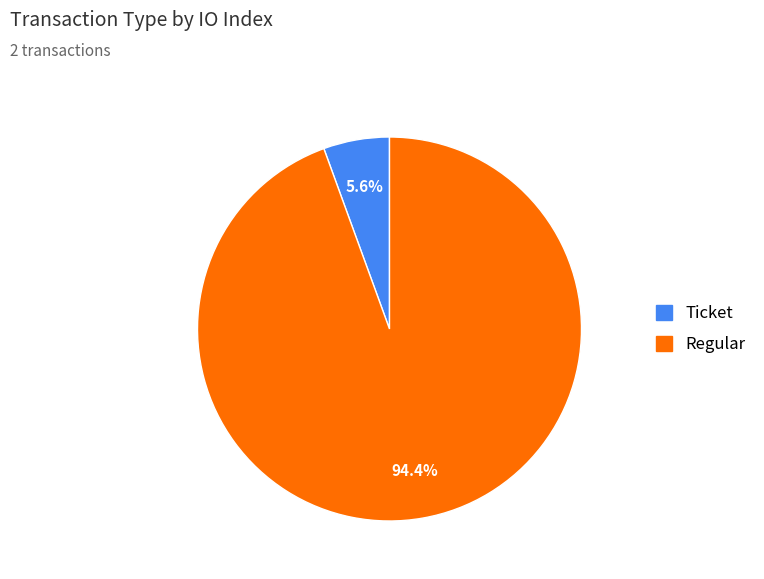

Is there any slice that represents more than half of the pie?

Yes